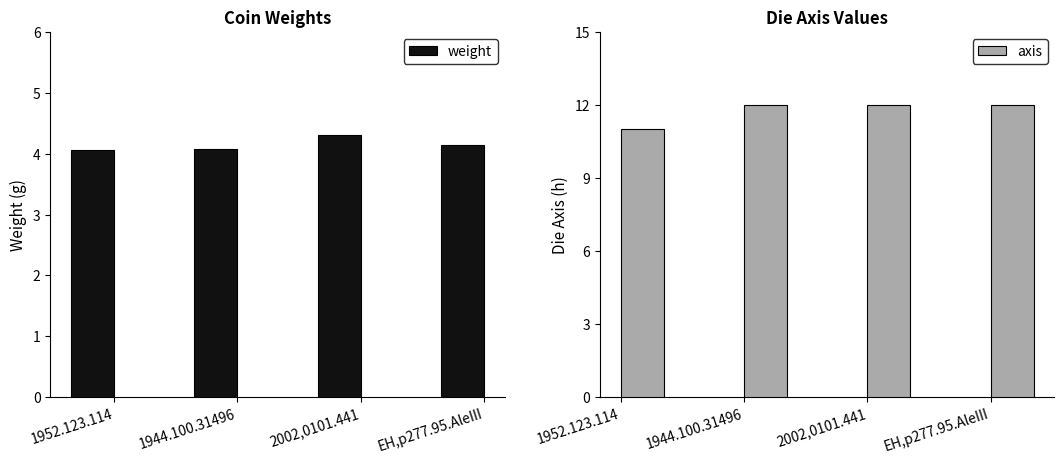

At how many categories does at least one series exceed 7?

4